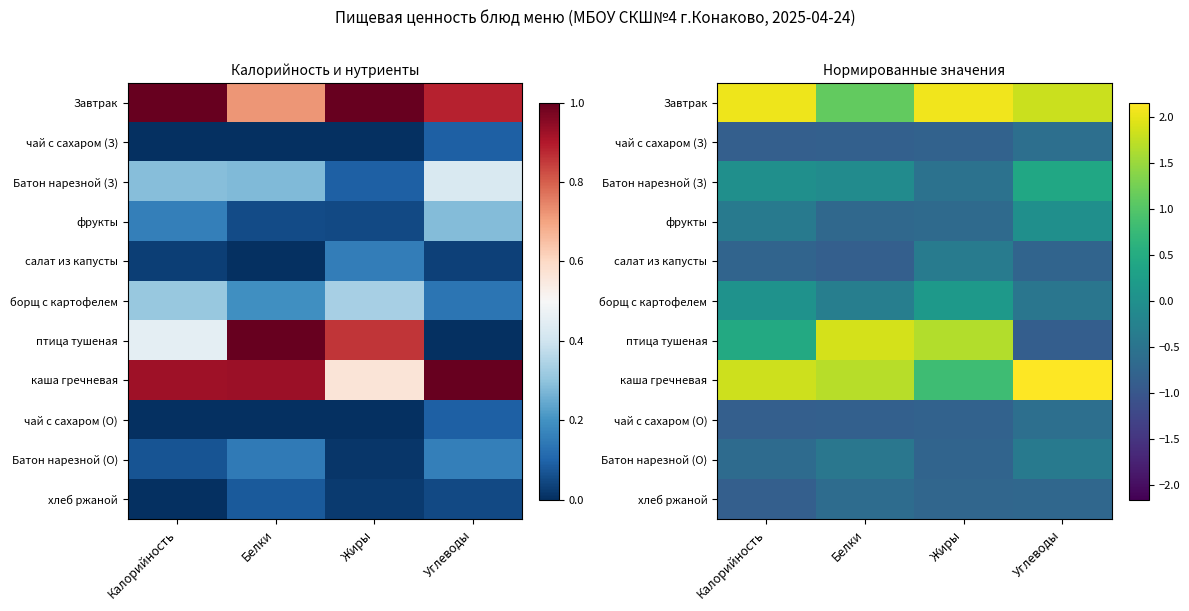

The value of хлеб ржаной at Белки is -0.6. True or false?

True